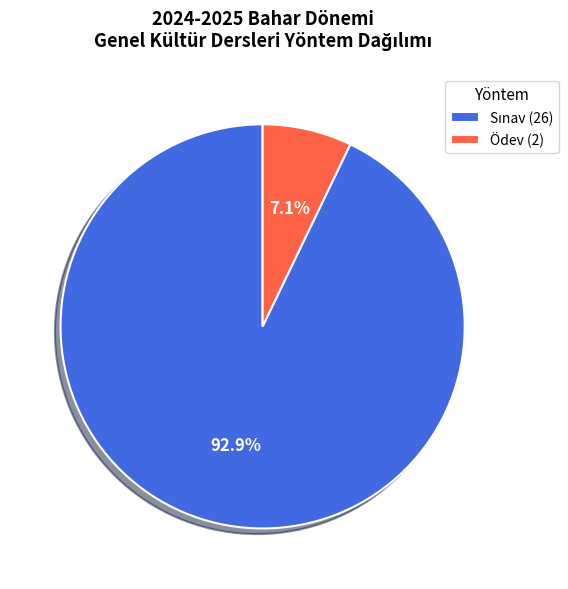

Is Ödev (2) the majority of the pie?

No